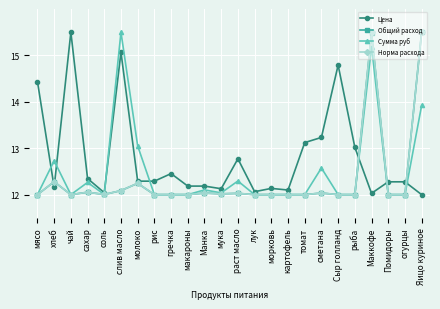

The Сумма руб series shows 6.9 at раст масло. True or false?

False